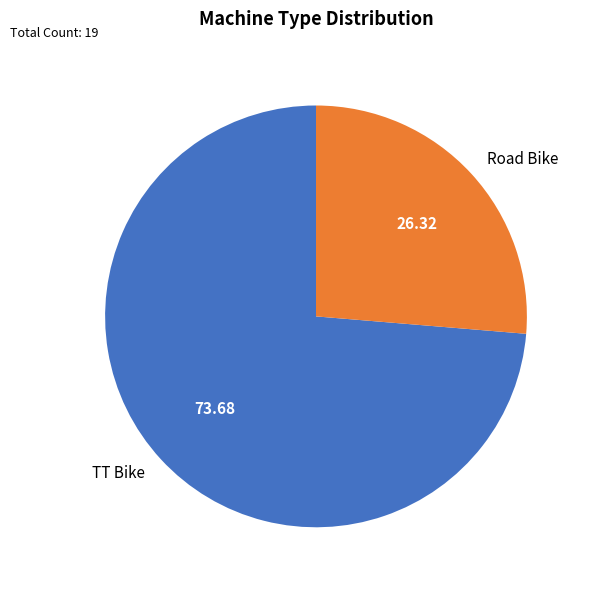

What is the ratio of the value at Road Bike to the value at TT Bike?

0.4